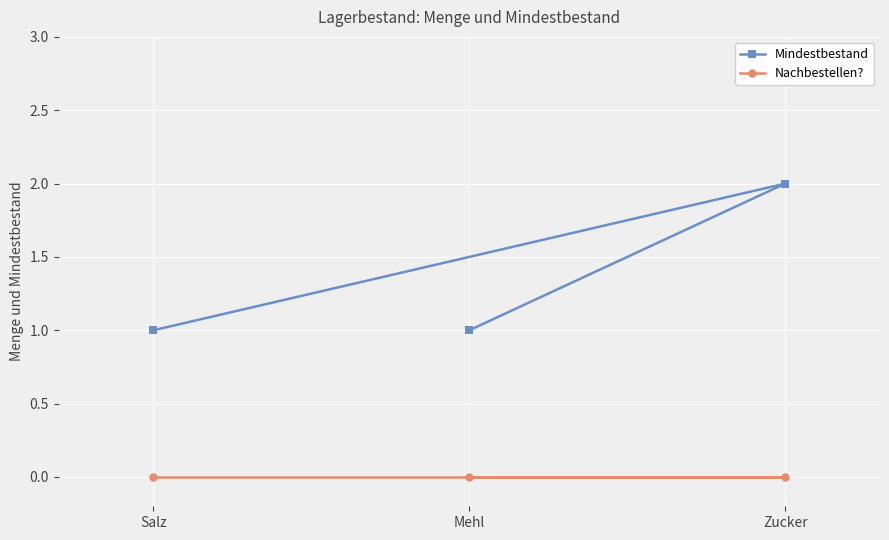

What is the spread (max minus min) of values at Mehl?

1